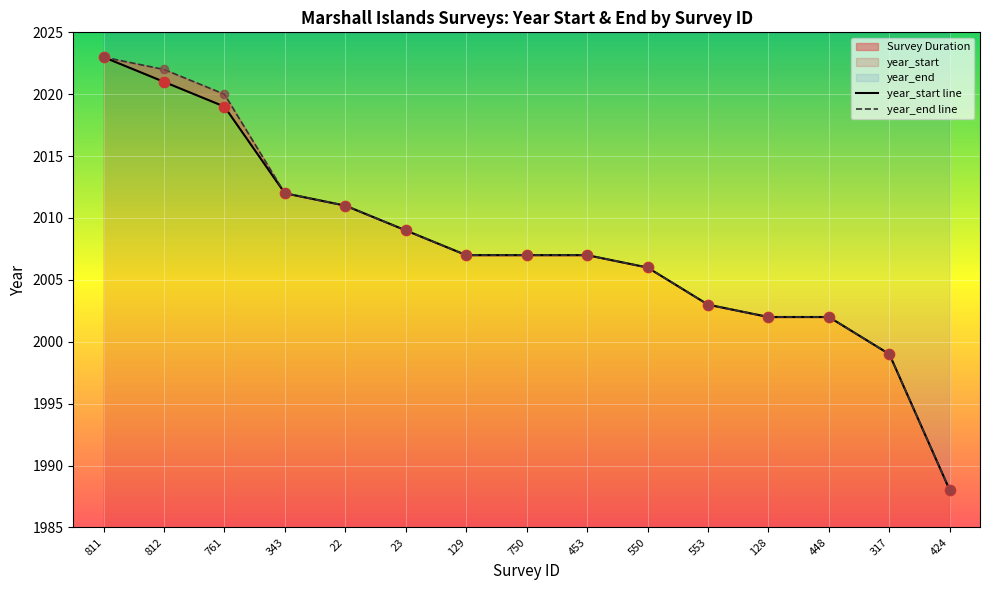

Which series contains the lowest Y value?

year_start line